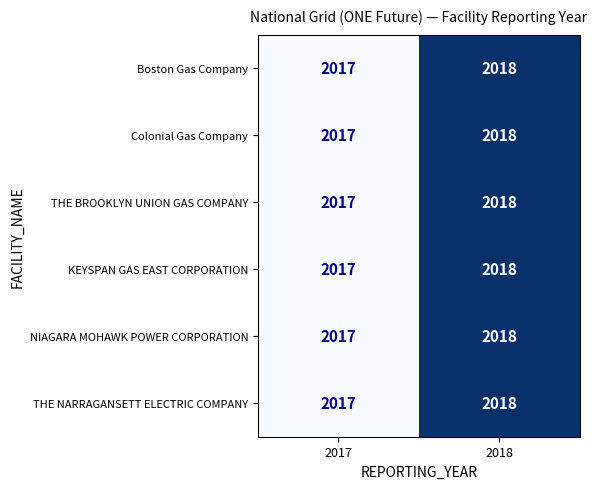

The NIAGARA MOHAWK POWER CORPORATION series shows 2017 at 2017. True or false?

True